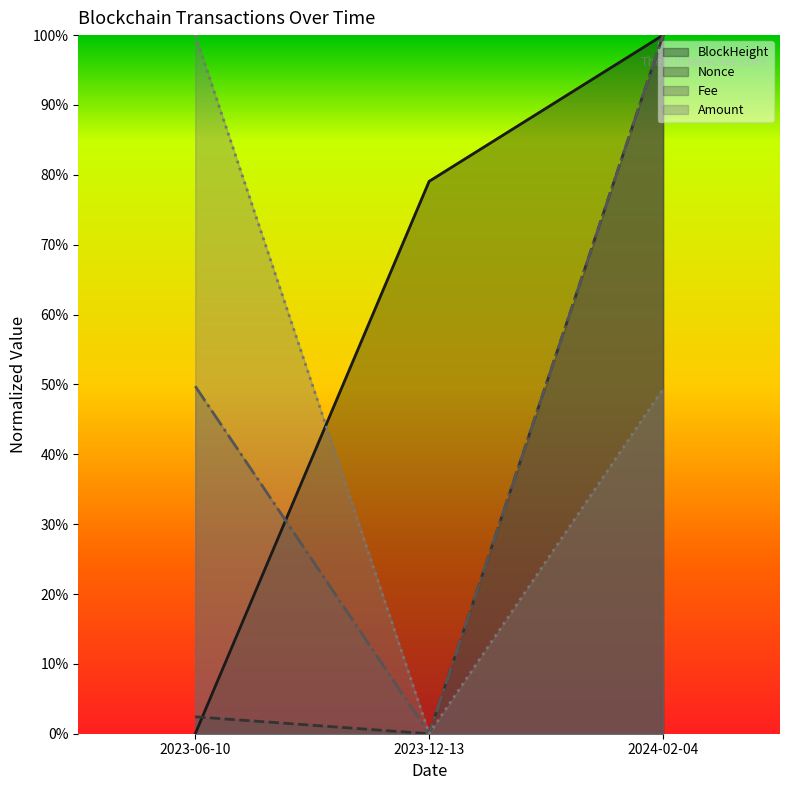

Which series has the largest range (max minus min)?

BlockHeight